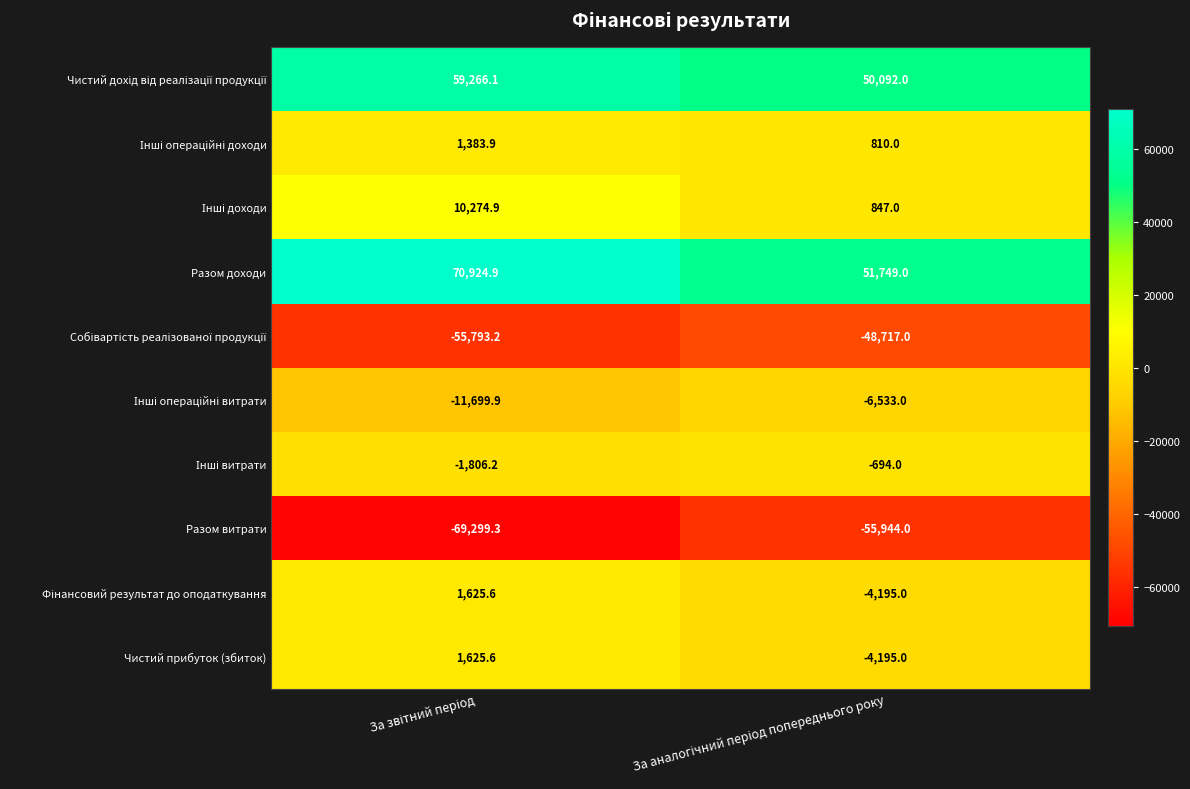

What is the minimum value for Разом витрати?

-69299.3